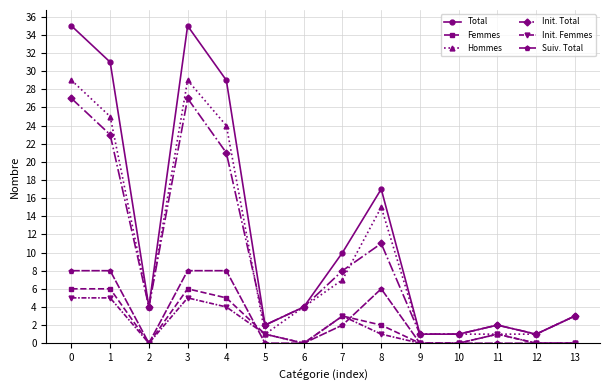

What is the difference between the Total values at 10 and 7?

9